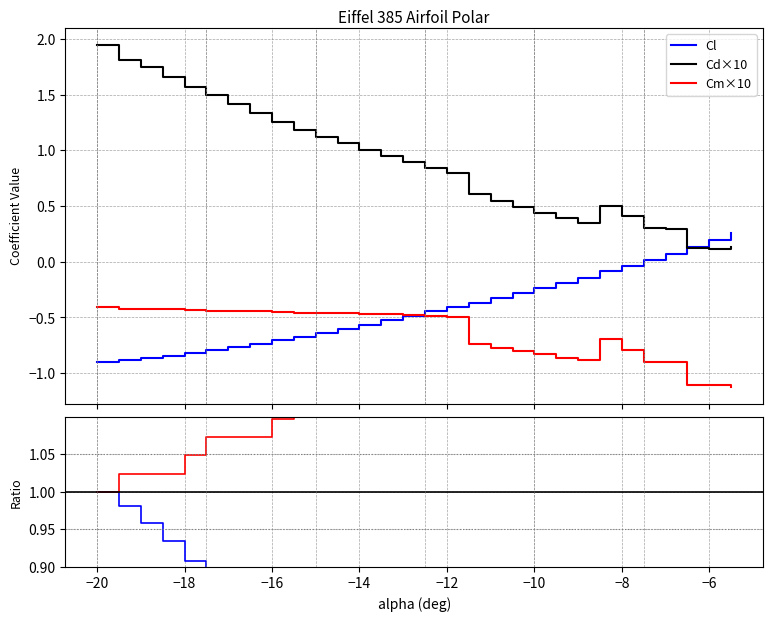

How many lines are shown in the chart?

4